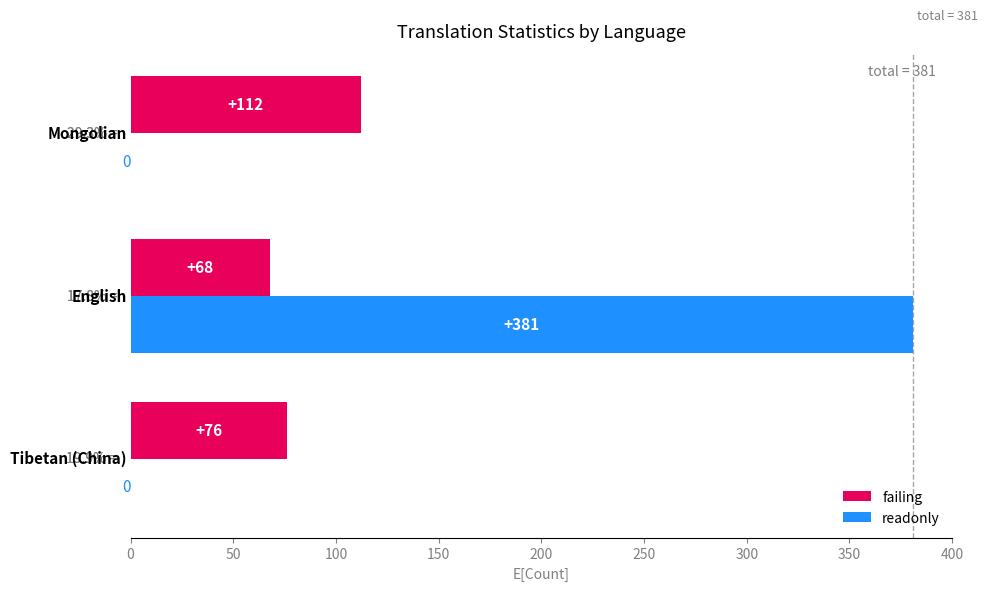

Which series has the largest total across all categories?

readonly